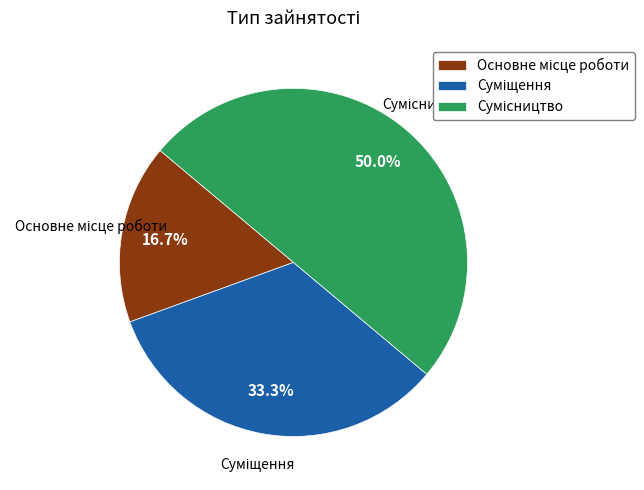

Does Сумісництво represent more than half of the total?

No